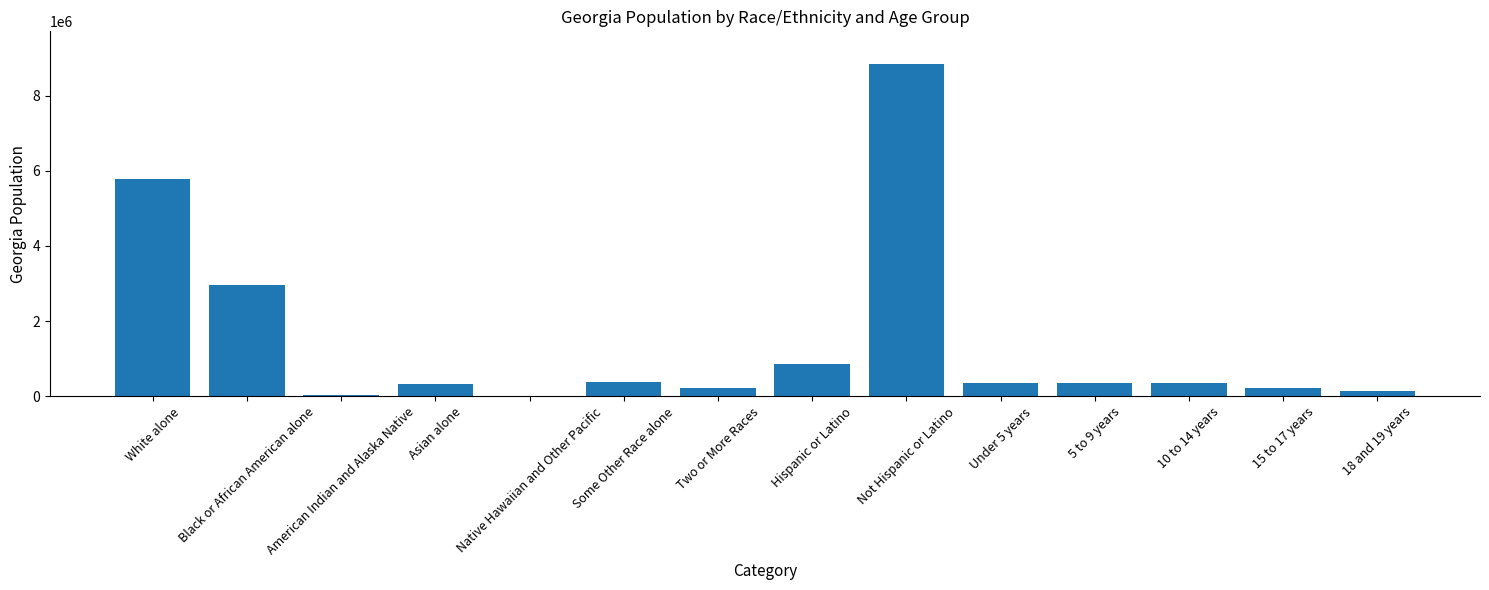

Are the bars horizontal?

No